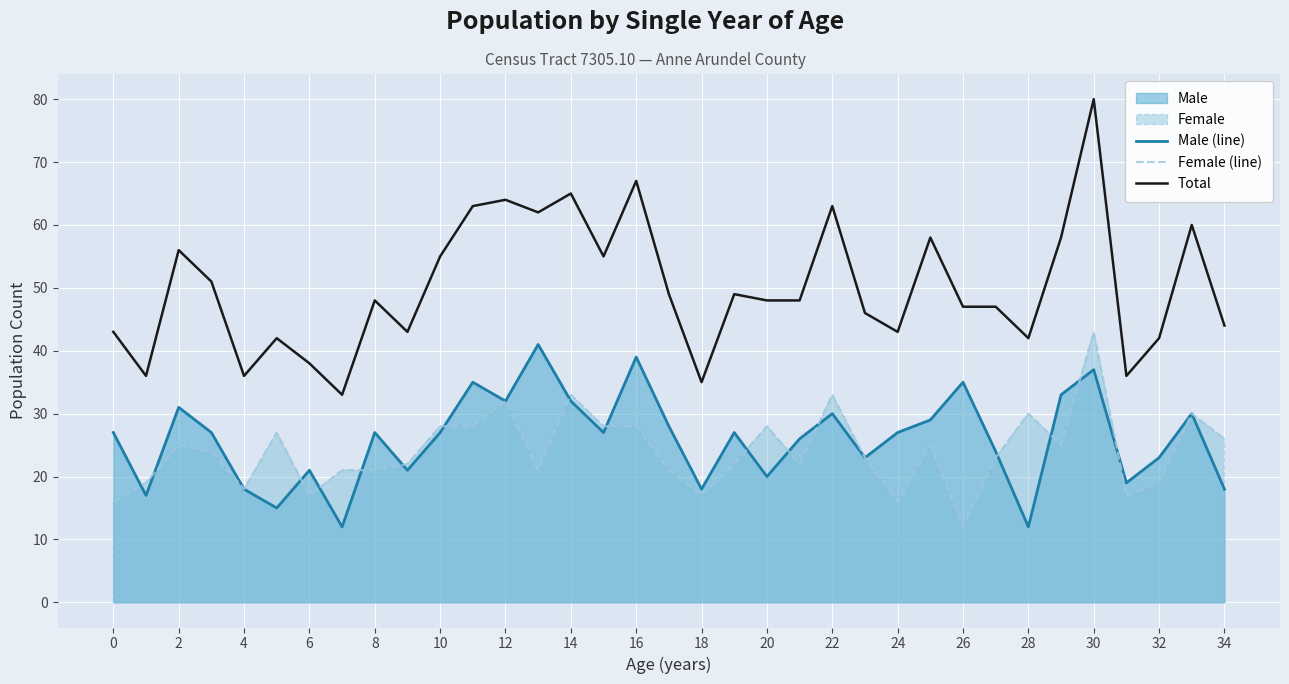

Rank the series at 0 from lowest to highest value.

Female (line), Male (line), Total